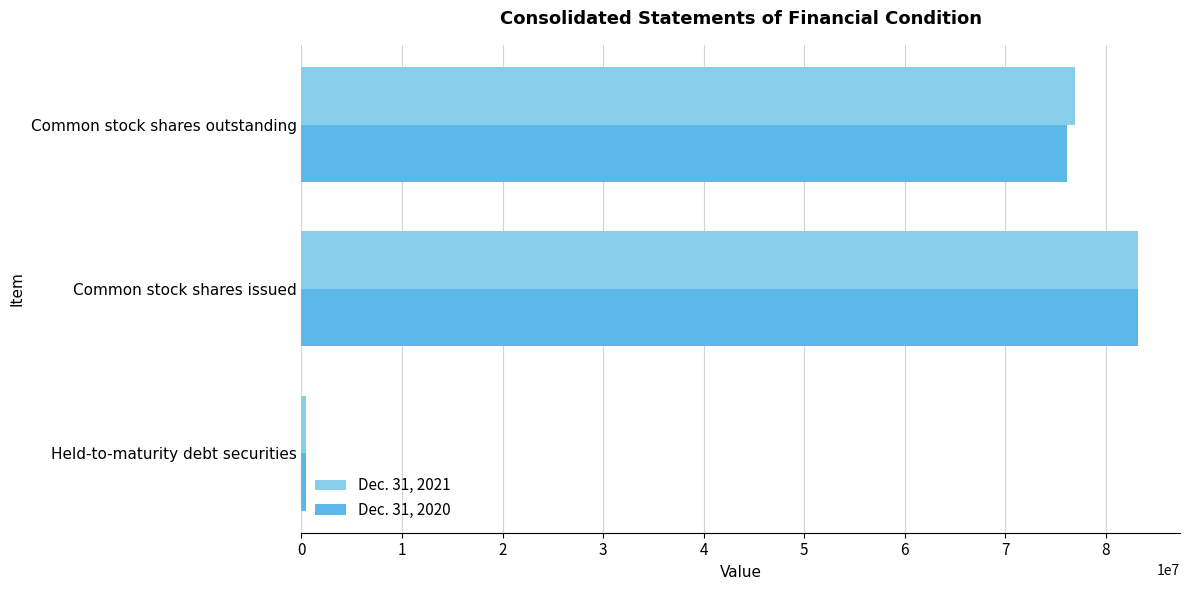

The Dec. 31, 2021 series shows 83209012 at Common stock shares issued. True or false?

True